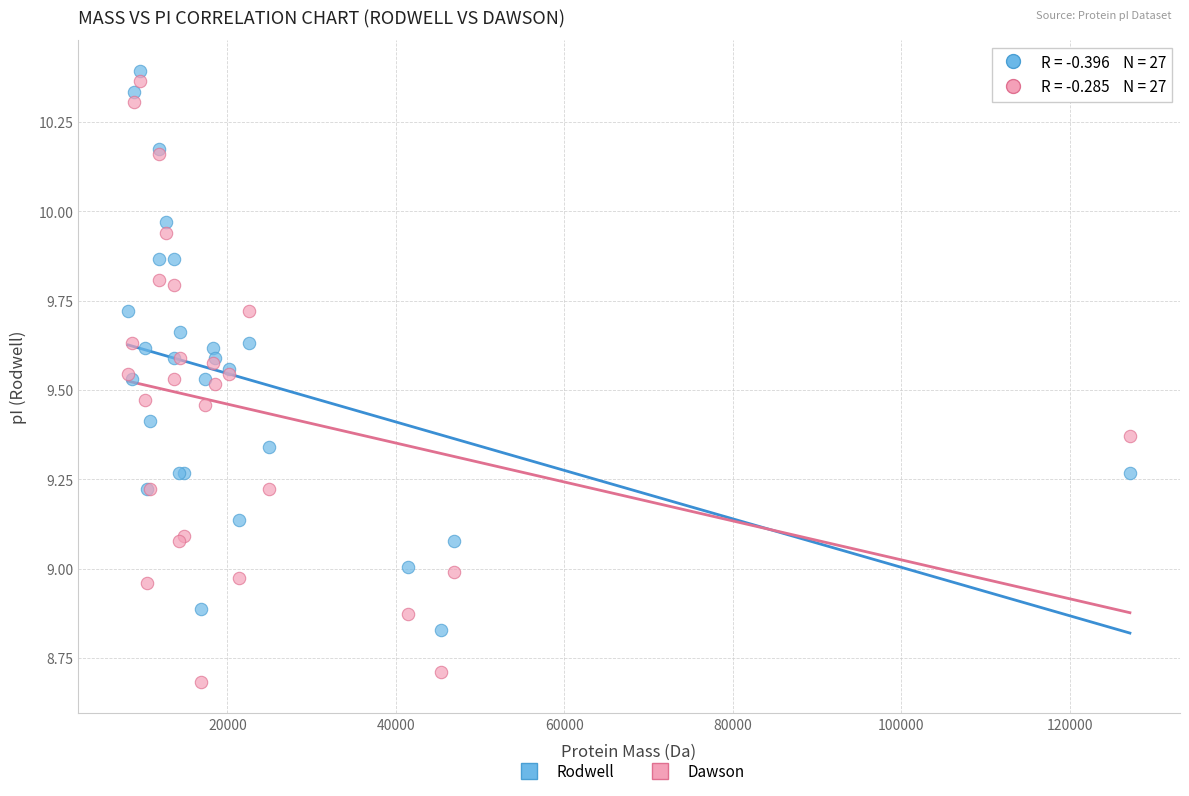

What is the X range (max minus min) for the scatter plot?

118929.3